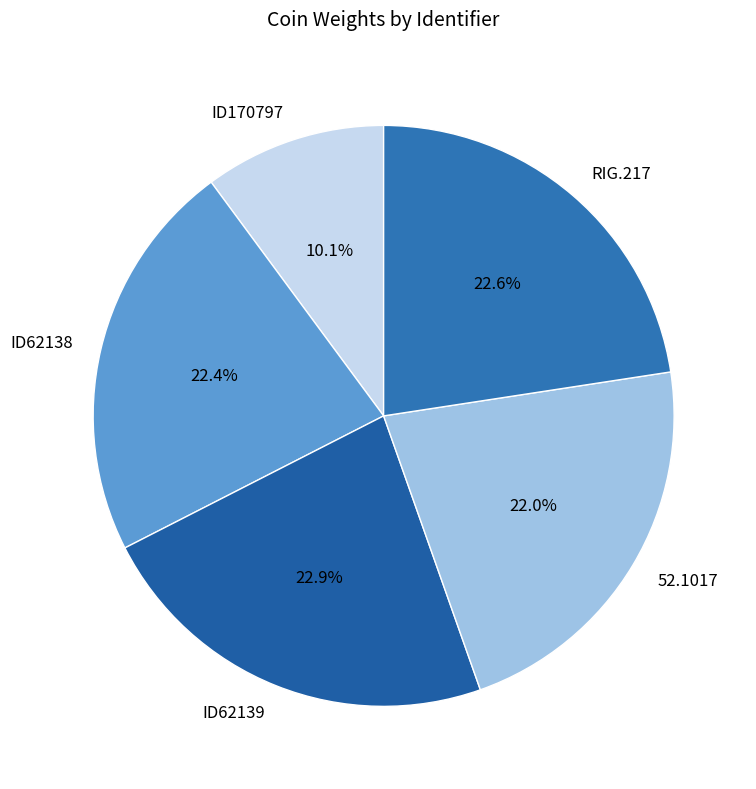

Which slice is the smallest?

ID170797